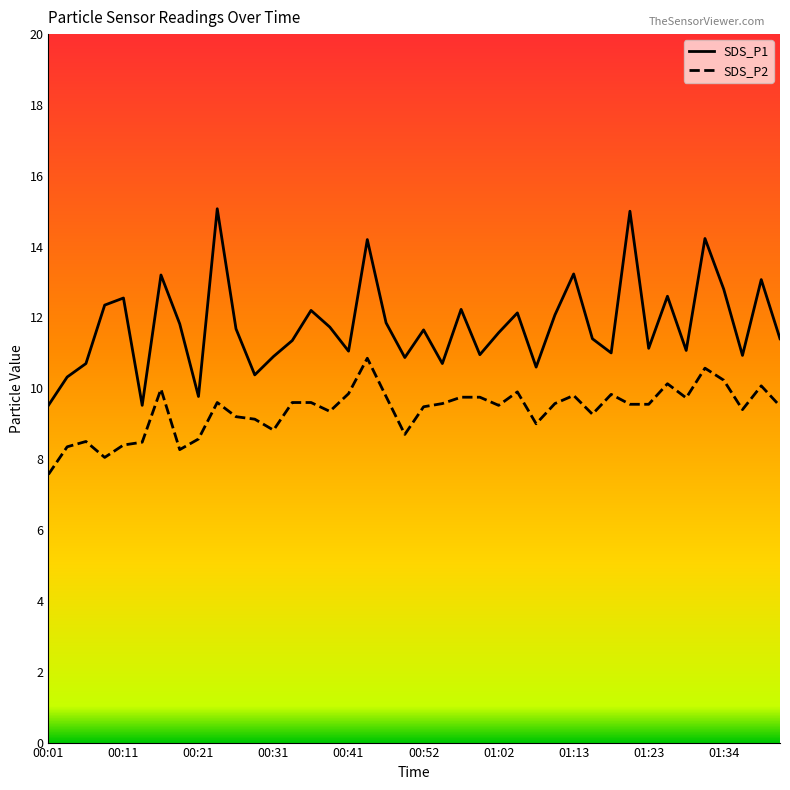

True or false: SDS_P1 and SDS_P2 intersect in this chart.

False